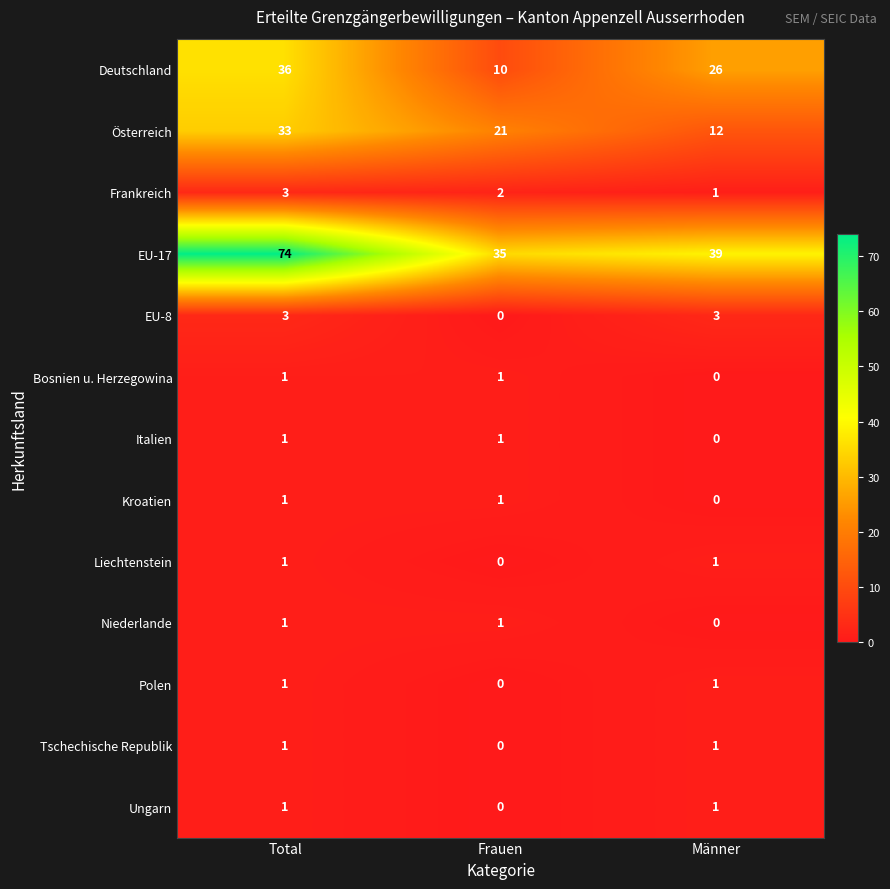

Is it true that Frankreich equals 1 at Frauen?

False